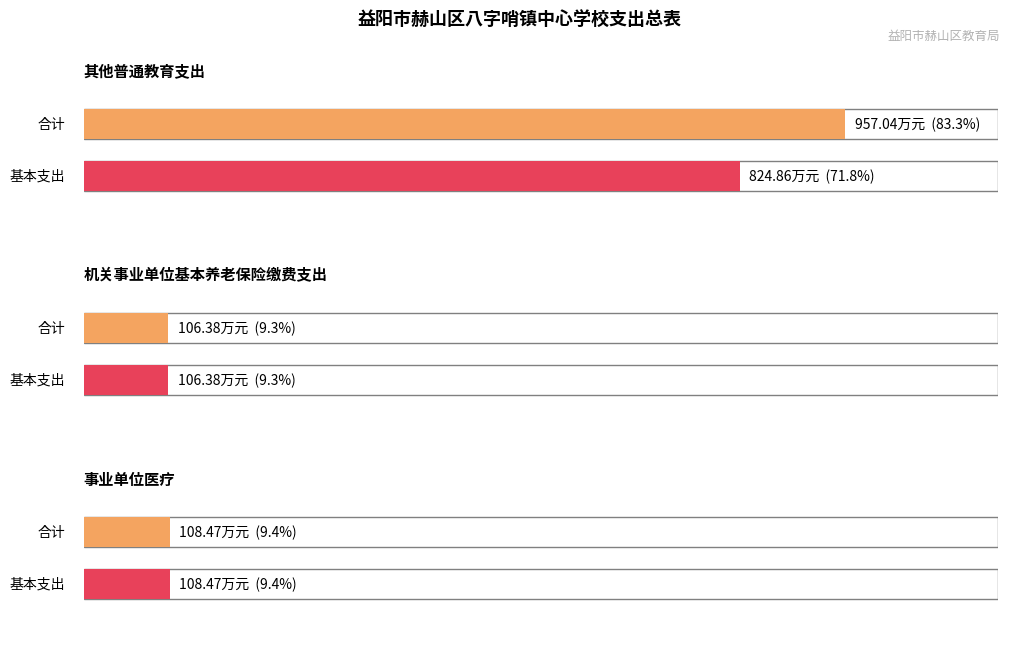

What is the label of the 2nd bar from the left?

机关事业单位基本养老保险缴费支出